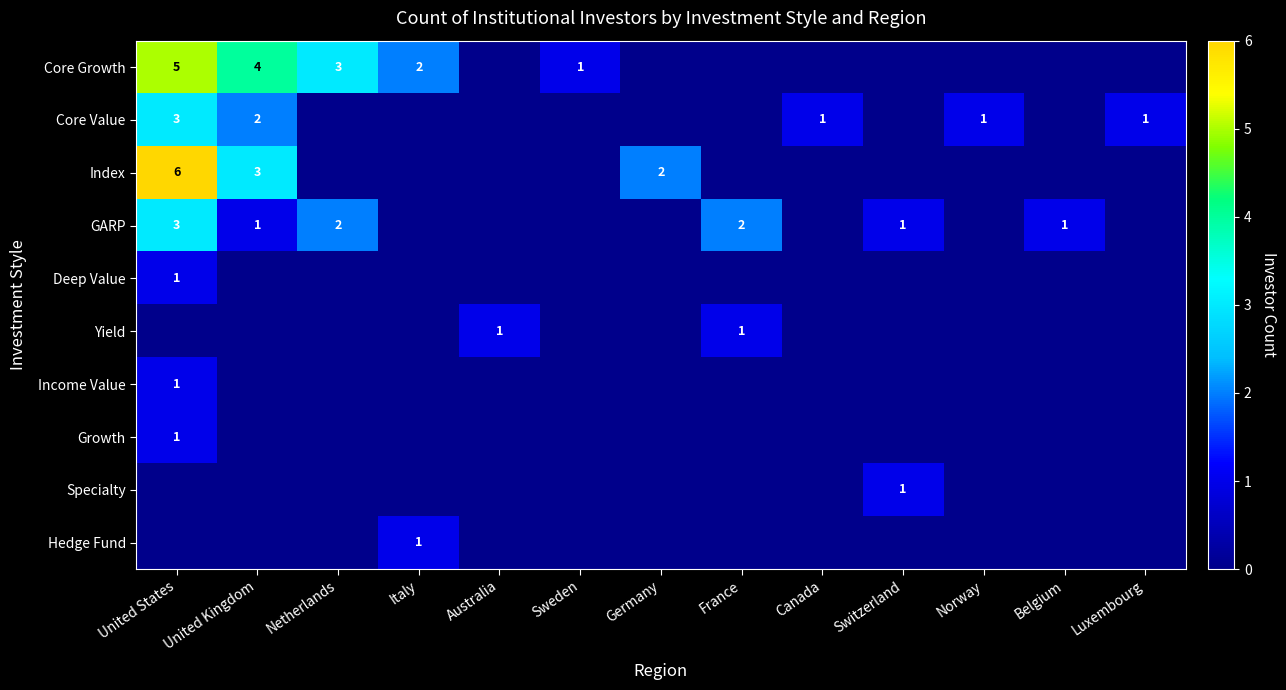

The GARP series shows 0 at Germany. True or false?

True